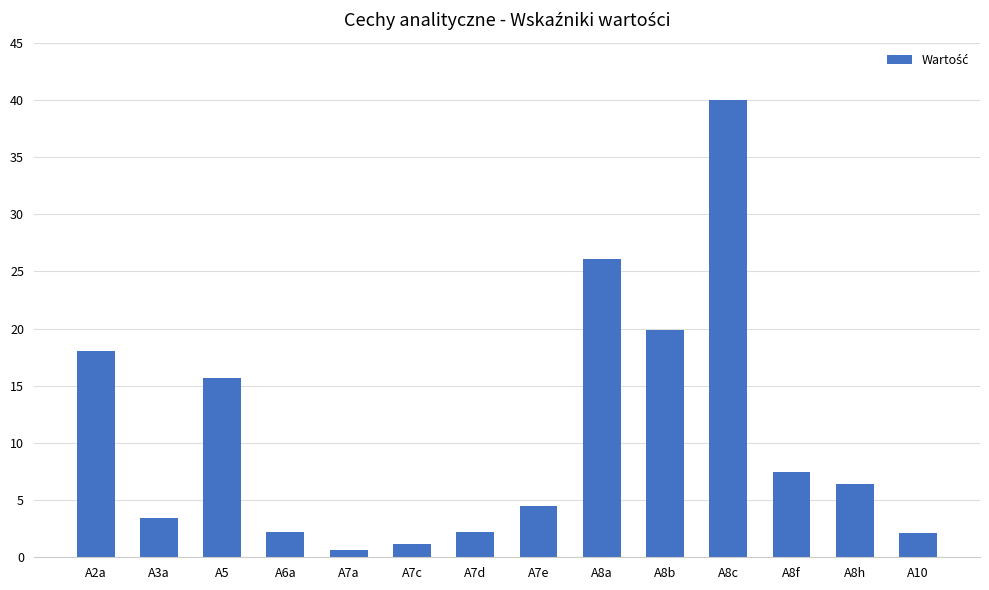

At which label does the data first exceed 6?

A2a